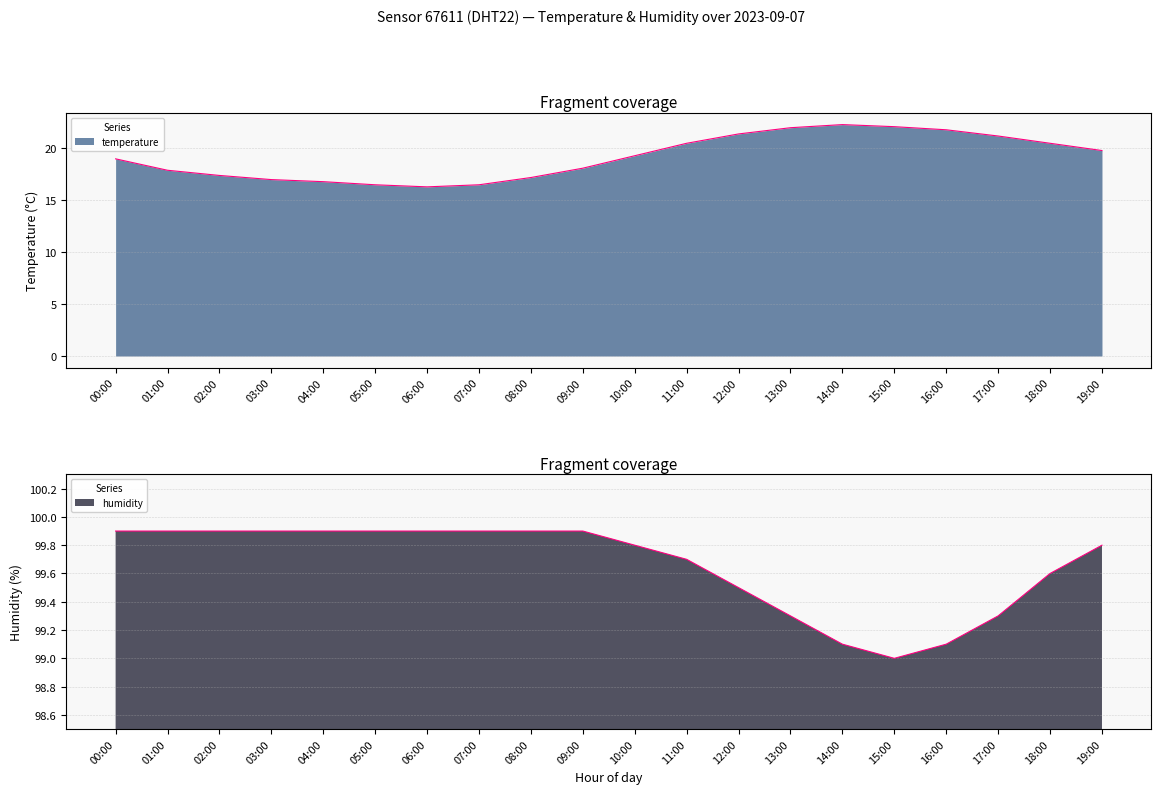

Reading left to right, what are all the values shown in this chart?

temperature: 00:00=19.0	01:00=17.9	02:00=17.4	03:00=17.0	04:00=16.8	05:00=16.5	06:00=16.3	07:00=16.5	08:00=17.2	09:00=18.1	10:00=19.3	11:00=20.5	12:00=21.4	13:00=22.0	14:00=22.3	15:00=22.1	16:00=21.8	17:00=21.2	18:00=20.5	19:00=19.8
humidity: 00:00=99.9	01:00=99.9	02:00=99.9	03:00=99.9	04:00=99.9	05:00=99.9	06:00=99.9	07:00=99.9	08:00=99.9	09:00=99.9	10:00=99.8	11:00=99.7	12:00=99.5	13:00=99.3	14:00=99.1	15:00=99.0	16:00=99.1	17:00=99.3	18:00=99.6	19:00=99.8